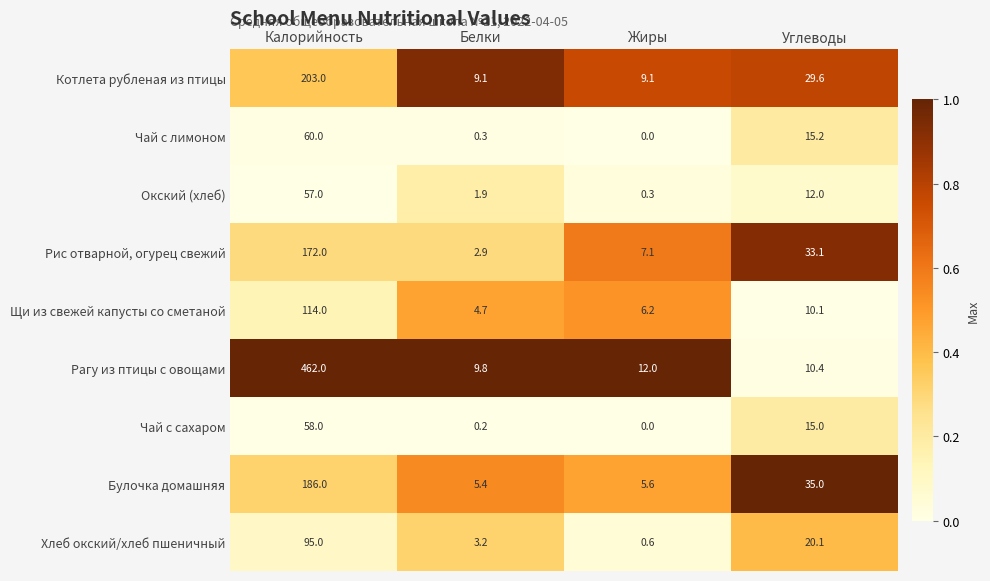

Which series has the widest spread of values?

Рагу из птицы с овощами